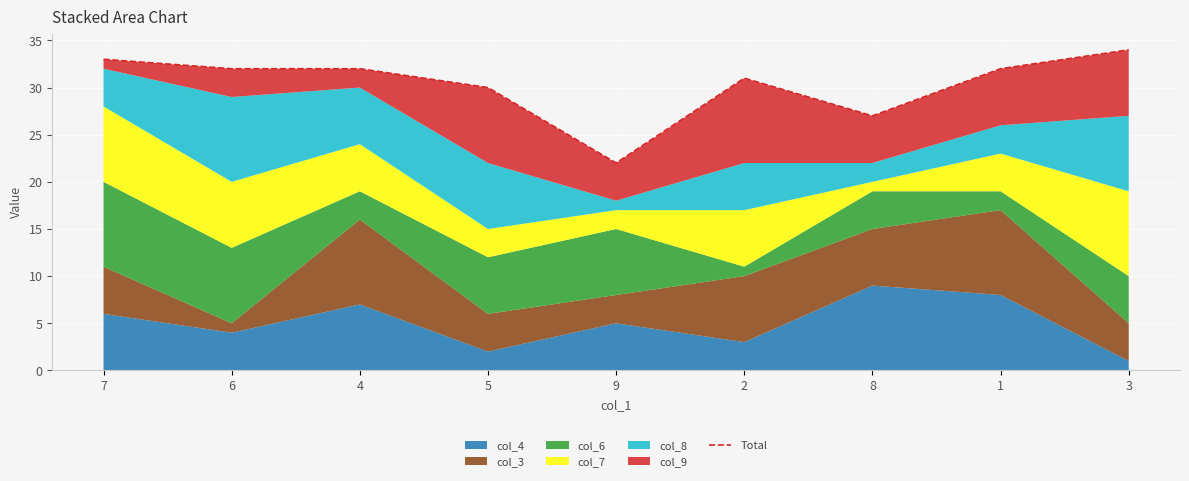

Approximately how many times larger is the value at 8 compared to 1?

0.8